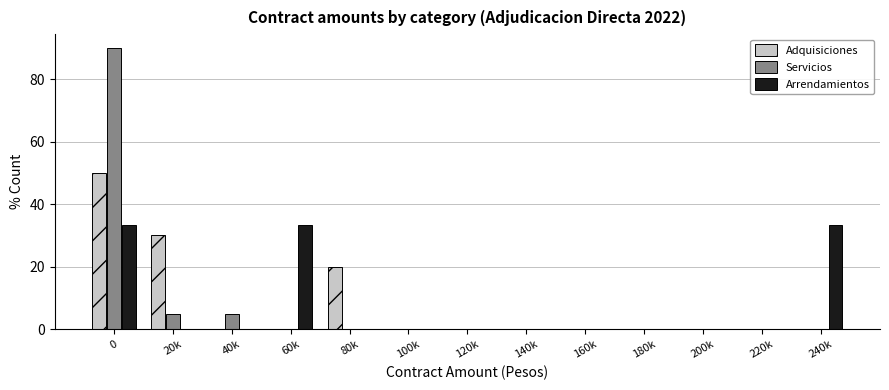

What is the maximum value for Adquisiciones?

50.0